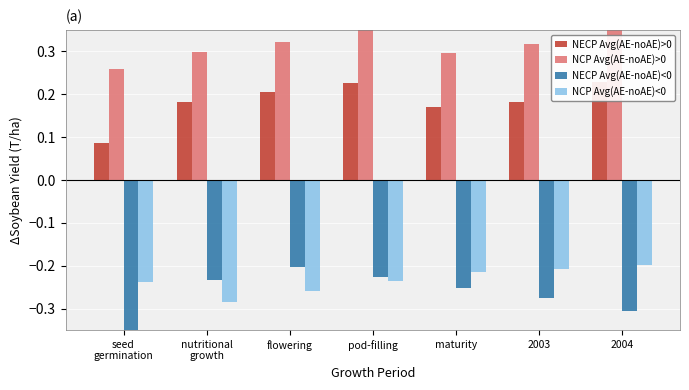

What is the sum of the NECP Avg(AE-noAE)>0 values at flowering and pod-filling?

0.4